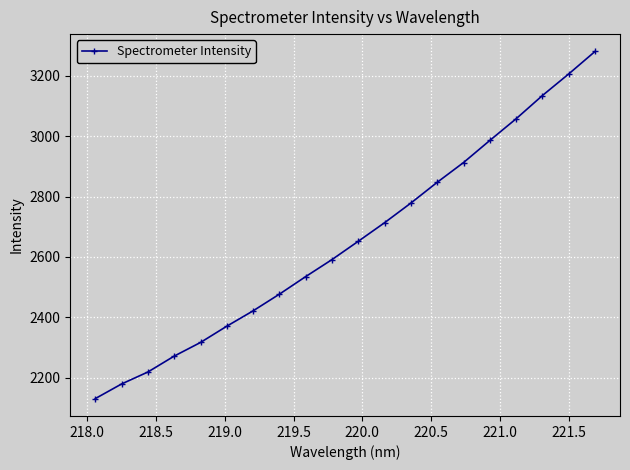

What is the value of the 7th point from the left?

2421.5